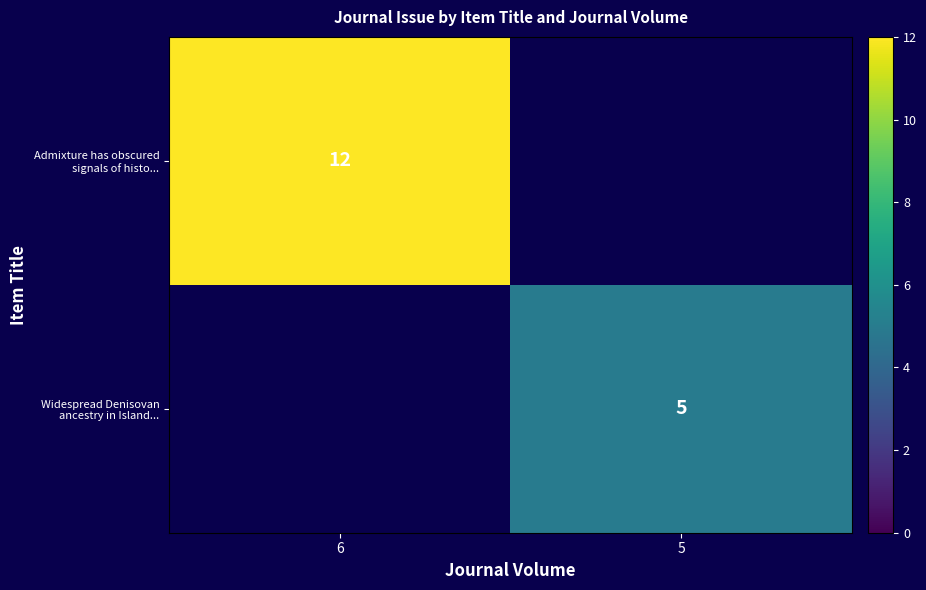

Is it true that Admixture has obscured signals of histo... equals 12 at 6?

True